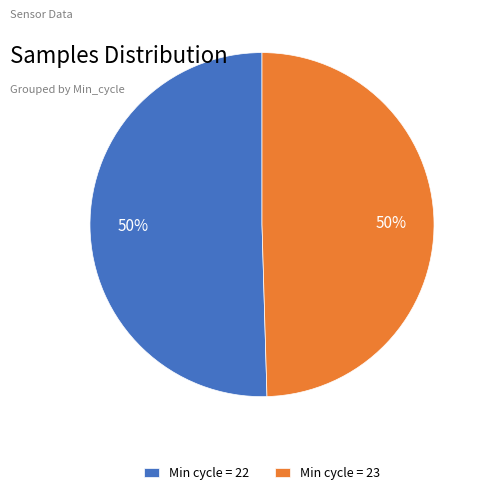

True or false: Min cycle = 23 accounts for 39% of the total.

False